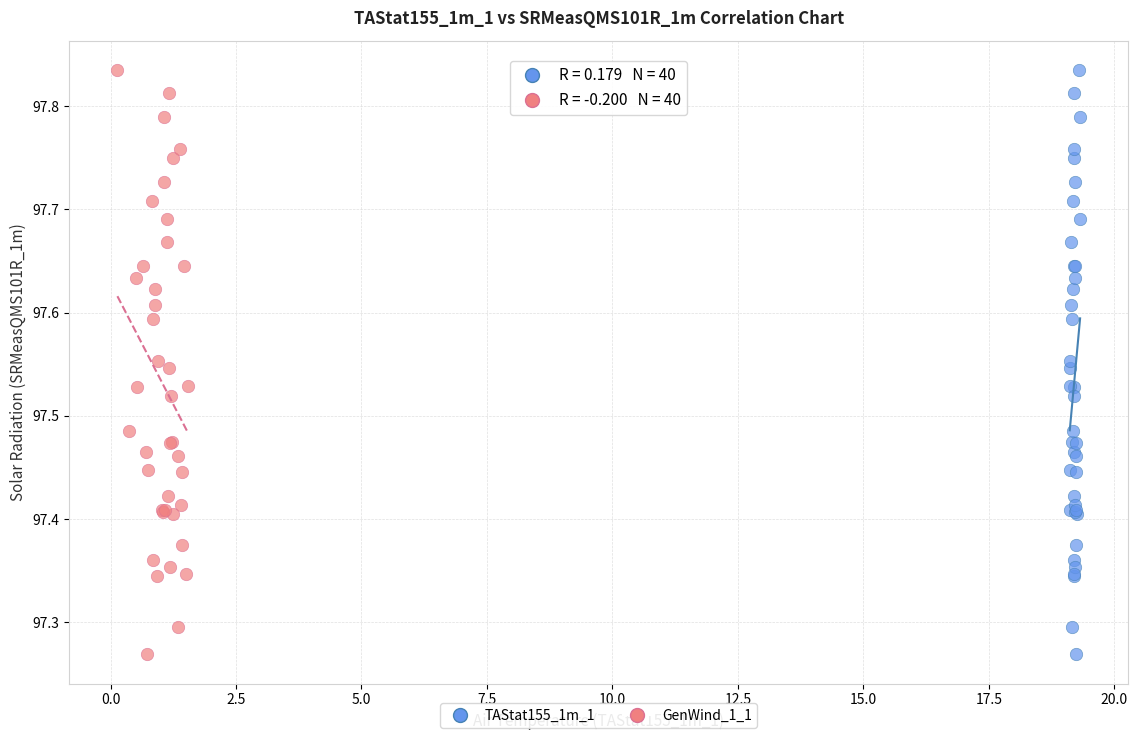

What are all the series names shown in the legend?

TAStat155_1m_1, GenWind_1_1